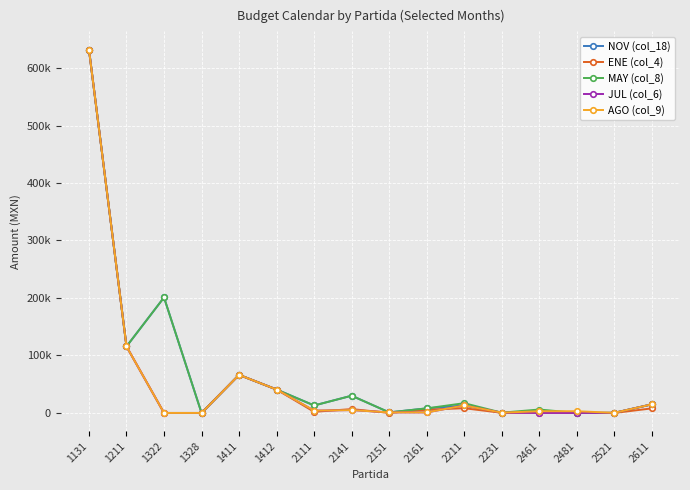

Which category has the lowest value across all series?

1328